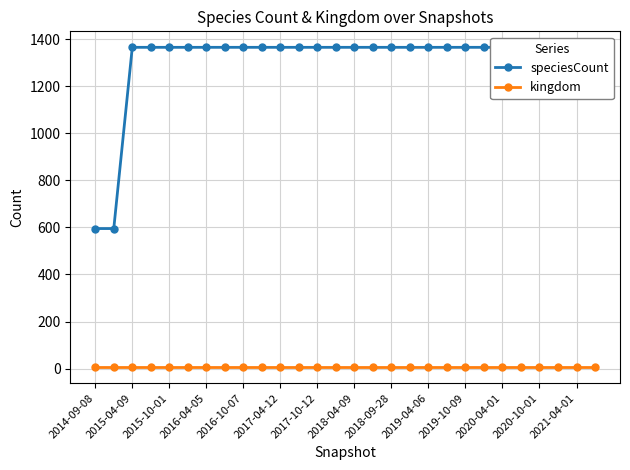

Is it true that speciesCount equals 1365 at 27?

True